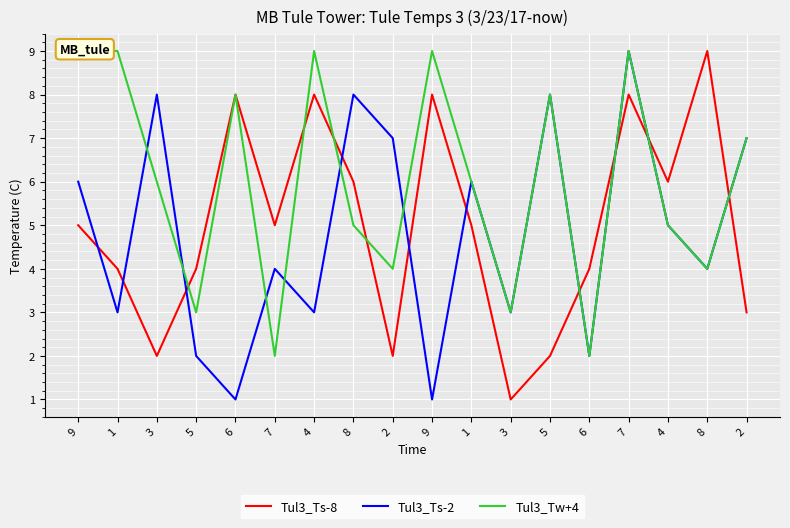

How many Tul3_Ts-8 values are between 3 and 8?

13